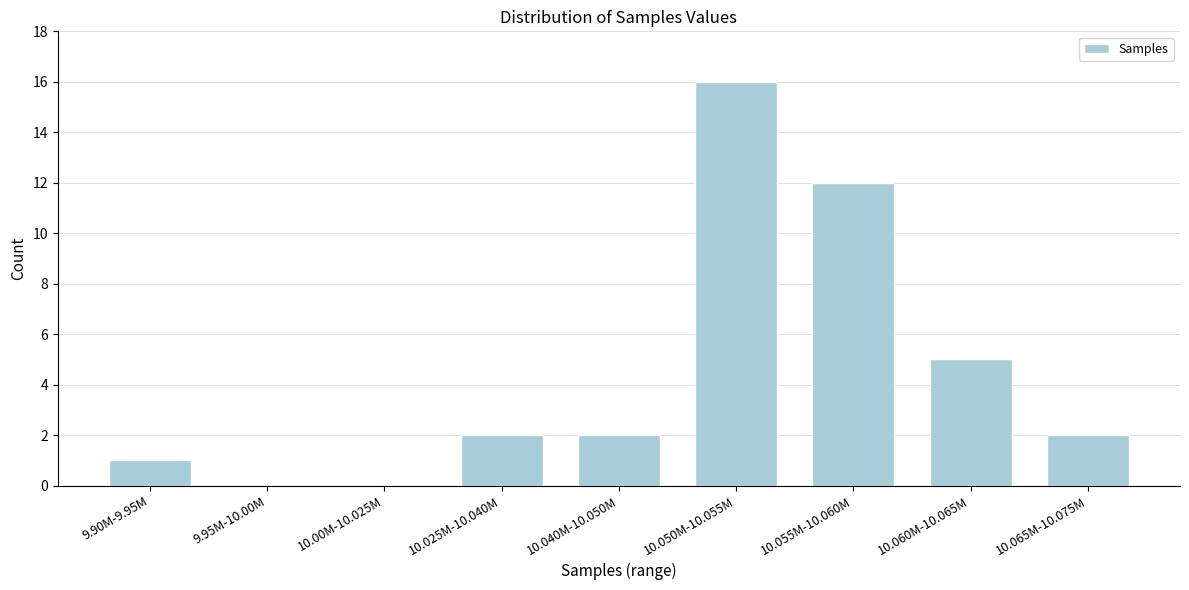

Reading right to left, list all the values displayed in this chart.

10.065M-10.075M=2	10.060M-10.065M=5	10.055M-10.060M=12	10.050M-10.055M=16	10.040M-10.050M=2	10.025M-10.040M=2	10.00M-10.025M=0	9.95M-10.00M=0	9.90M-9.95M=1